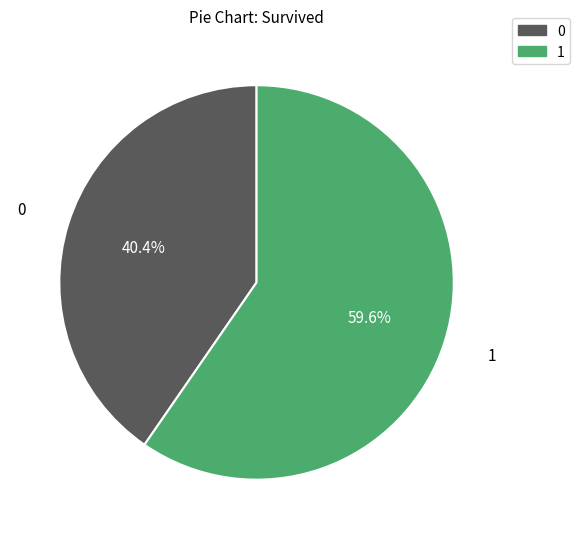

What is the smallest slice in the pie chart?

0